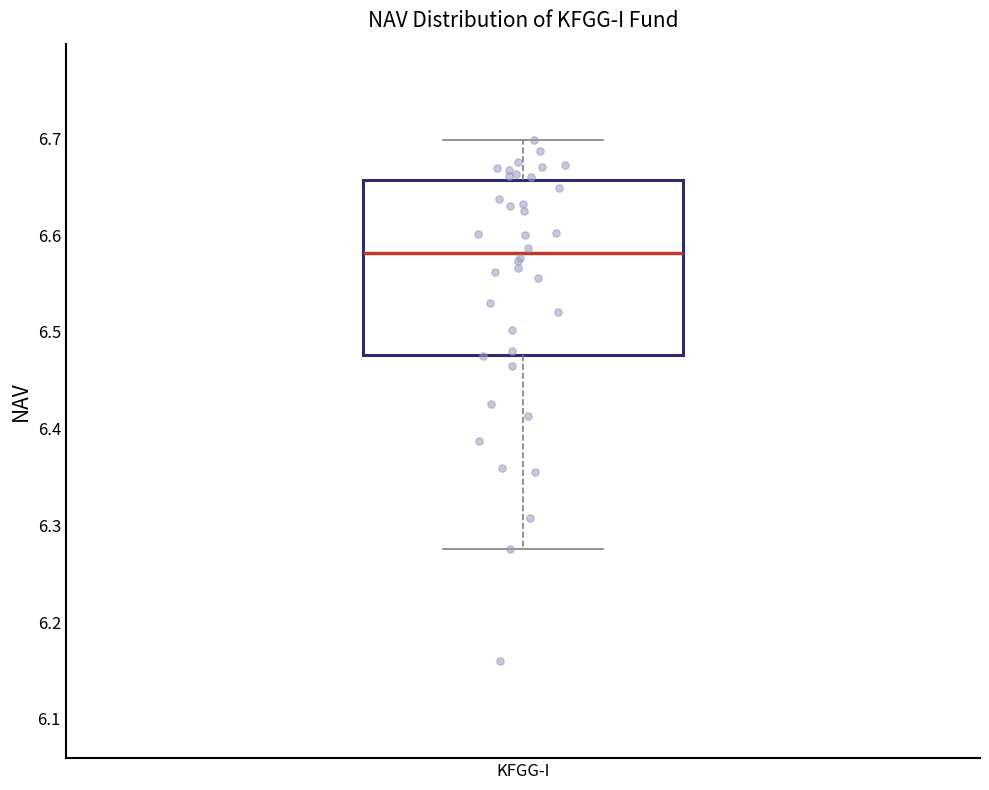

Where does the median line of the box for KFGG-I sit on the y-axis? The values are not printed on the chart, so give them approximately, as read against the axis.

6.58